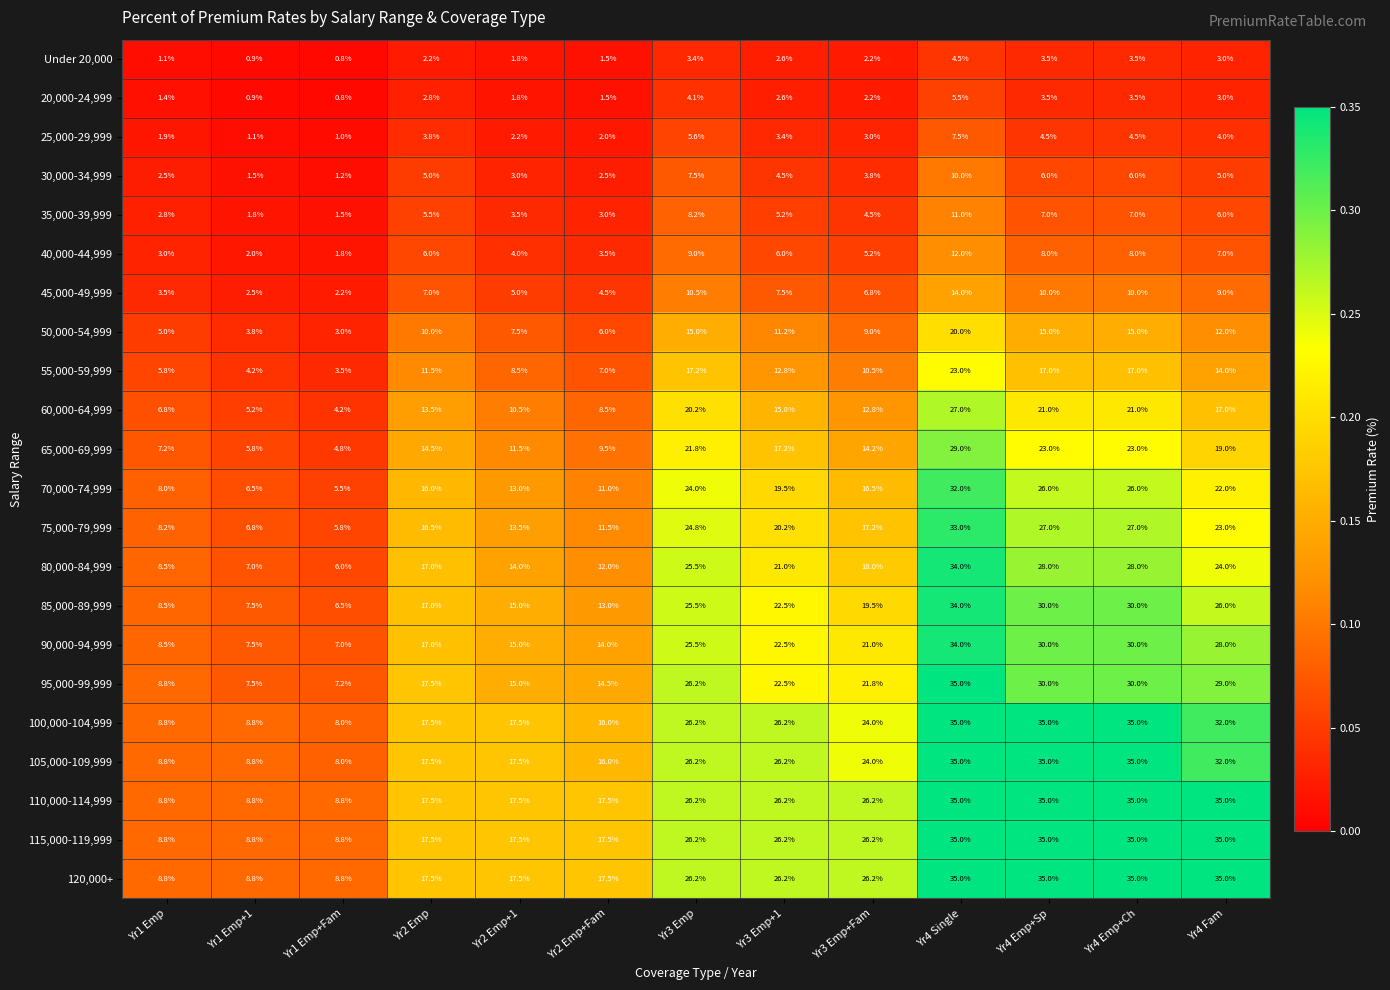

What is the total value across all series at Yr2 Emp+1?

232.3